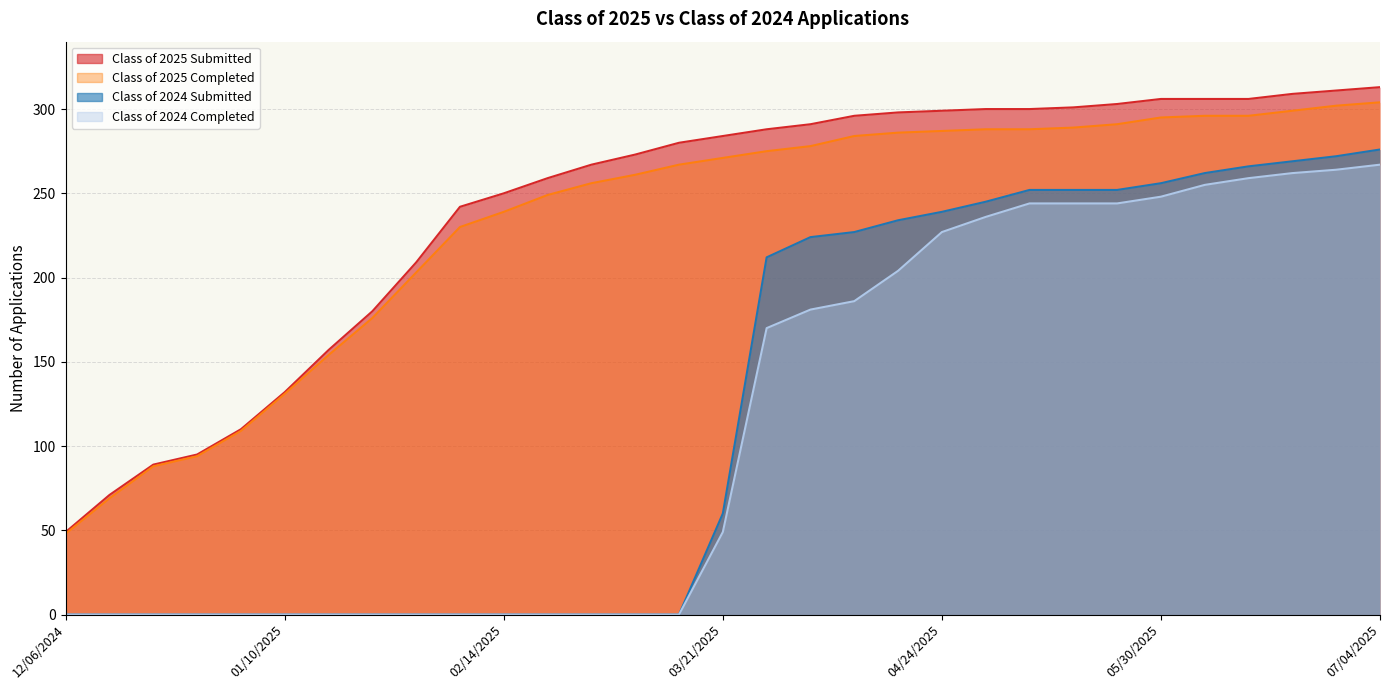

Does the chart display data point markers on the line(s)?

No